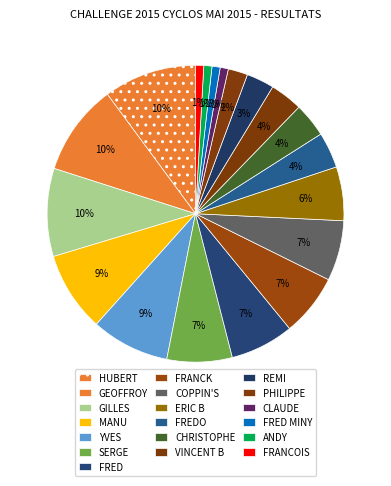

Does PHILIPPE account for over 50% of the chart?

No